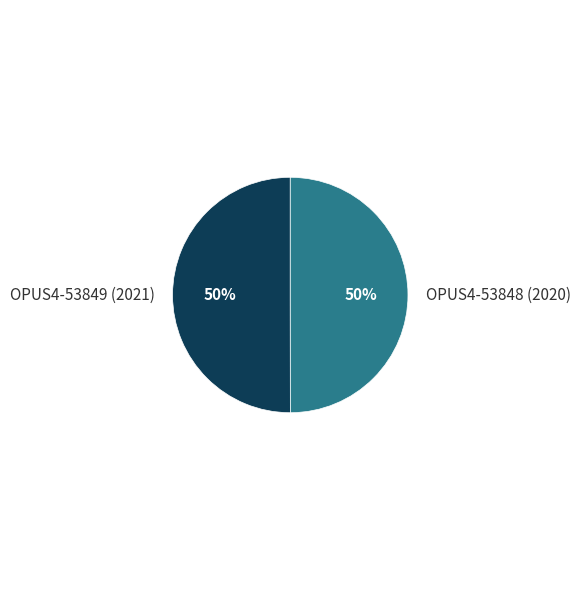

How many segments does this pie chart have?

2